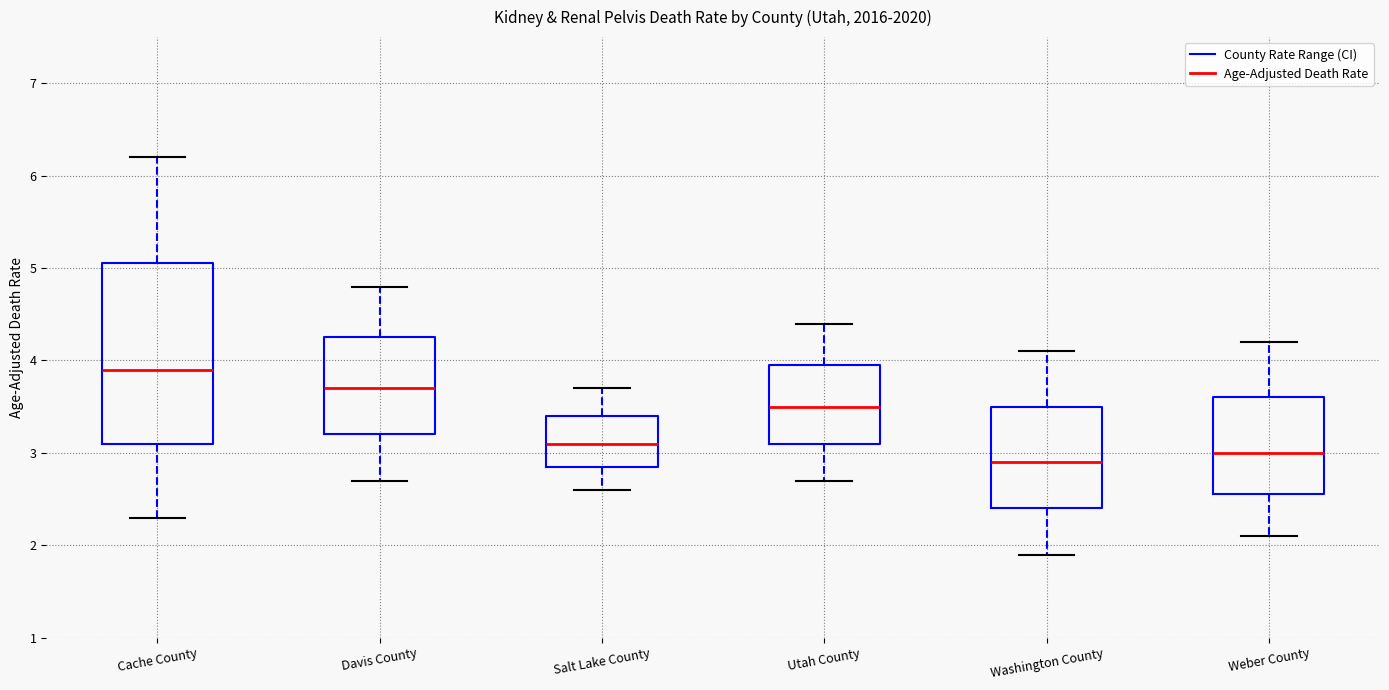

Which box is the tallest, from its lower edge to its upper edge?

Cache County